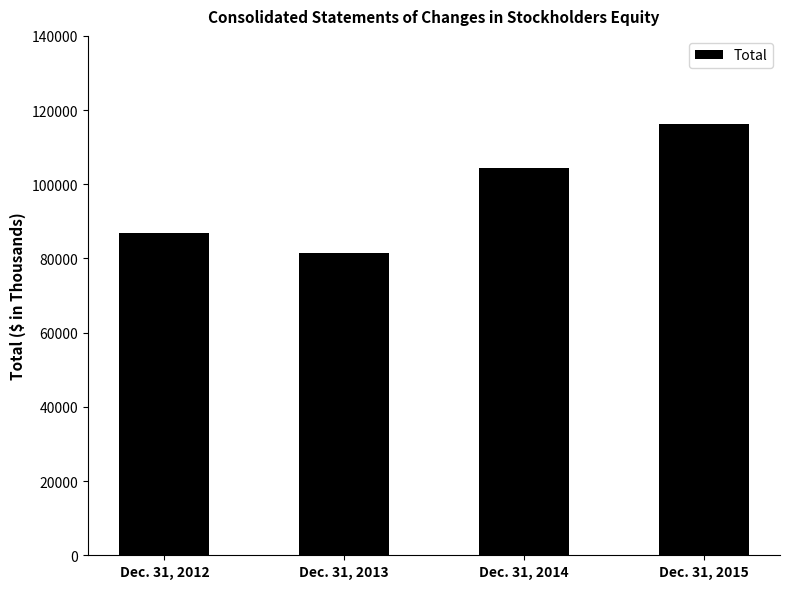

Which has a higher value, Dec. 31, 2015 or Dec. 31, 2013?

Dec. 31, 2015